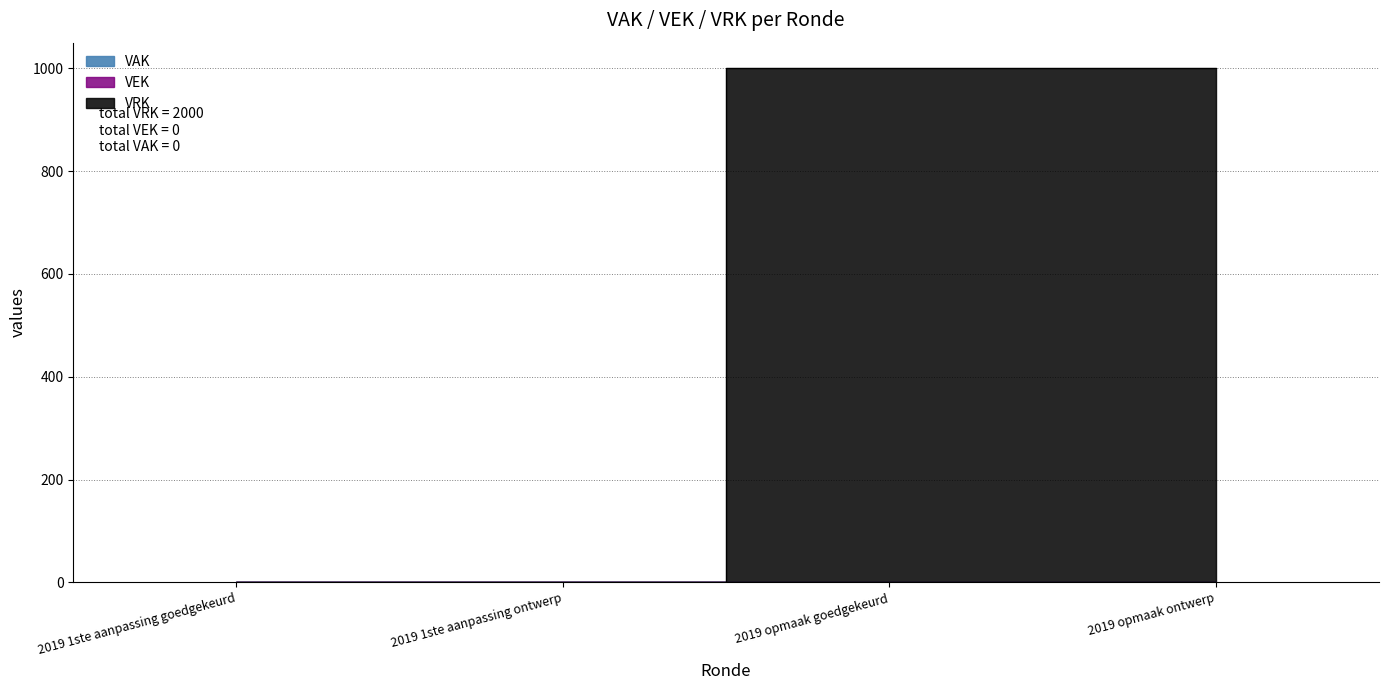

True or false: VAK has a value of 0 at 2019 opmaak goedgekeurd.

True